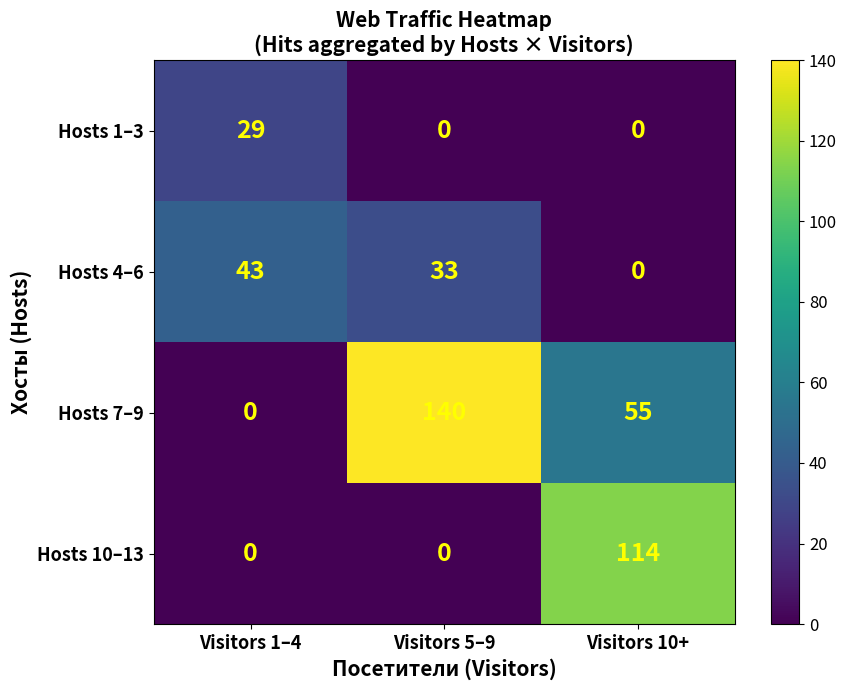

The value of Hosts 1–3 at Visitors 5–9 is 14. True or false?

False